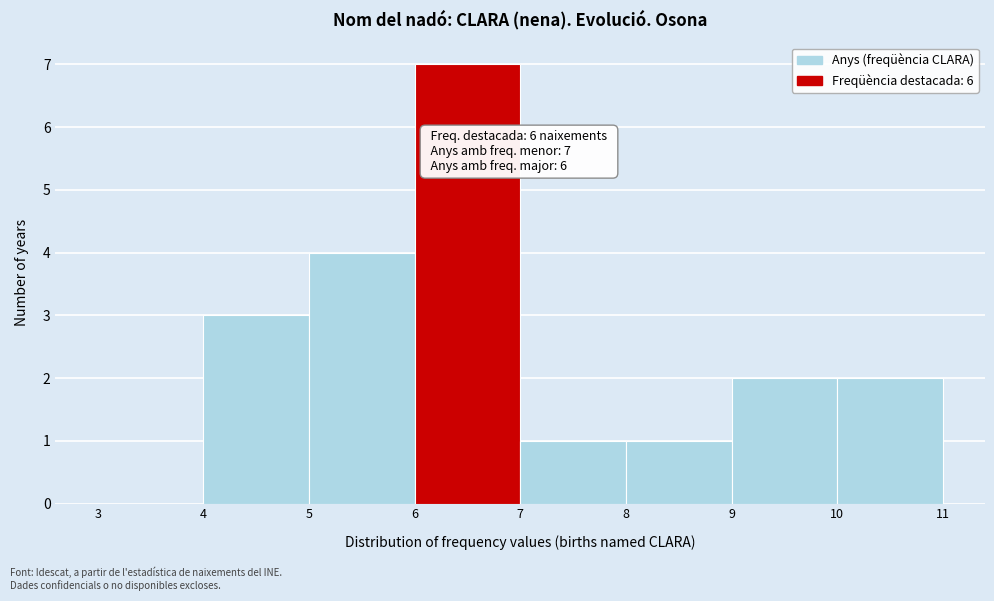

Over which range of the x-axis is the bar tallest?

6 to 7